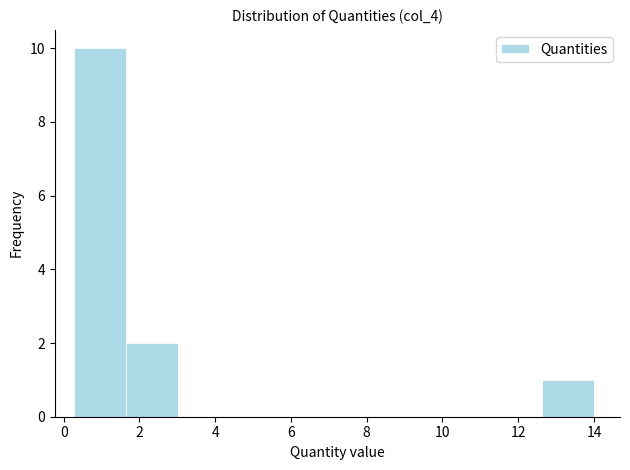

Reading left to right, list every bar in this chart as the range it spans on the x-axis followed by its height. Neither the bar edges nor the heights are printed on the chart, so give them approximately, as read against the axes.

0.2 to 1.6: 10
1.6 to 3.0: 2
3.0 to 4.4: 0
4.4 to 5.8: 0
5.8 to 7.2: 0
7.2 to 8.6: 0
8.6 to 9.8: 0
9.8 to 11.2: 0
11.2 to 12.6: 0
12.6 to 14.0: 1